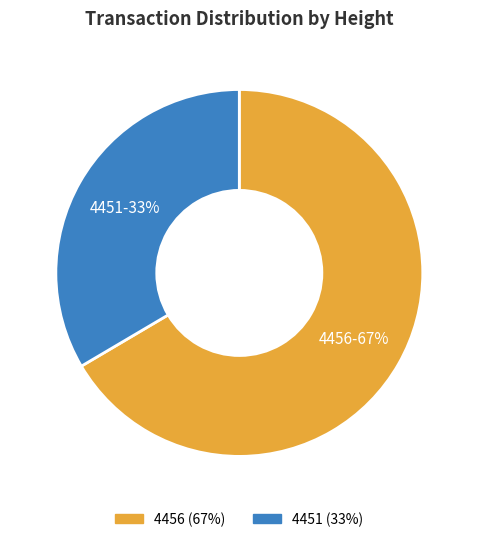

Which slice is the largest?

4456